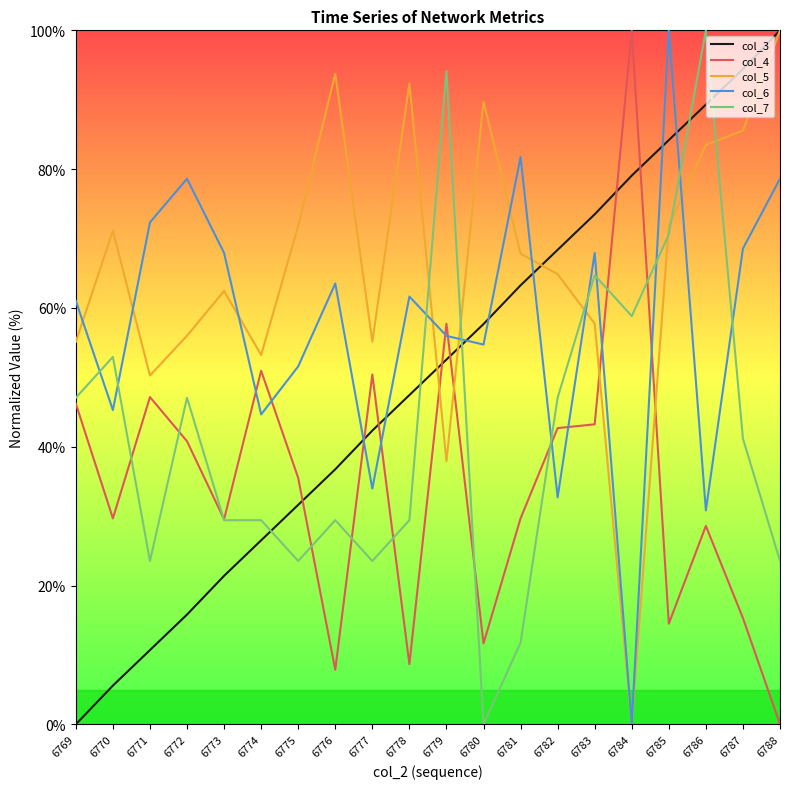

Between 6771 and 6788, which series saw the biggest shift?

col_3